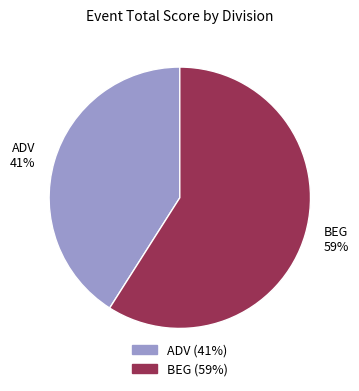

Which slice is the largest?

BEG